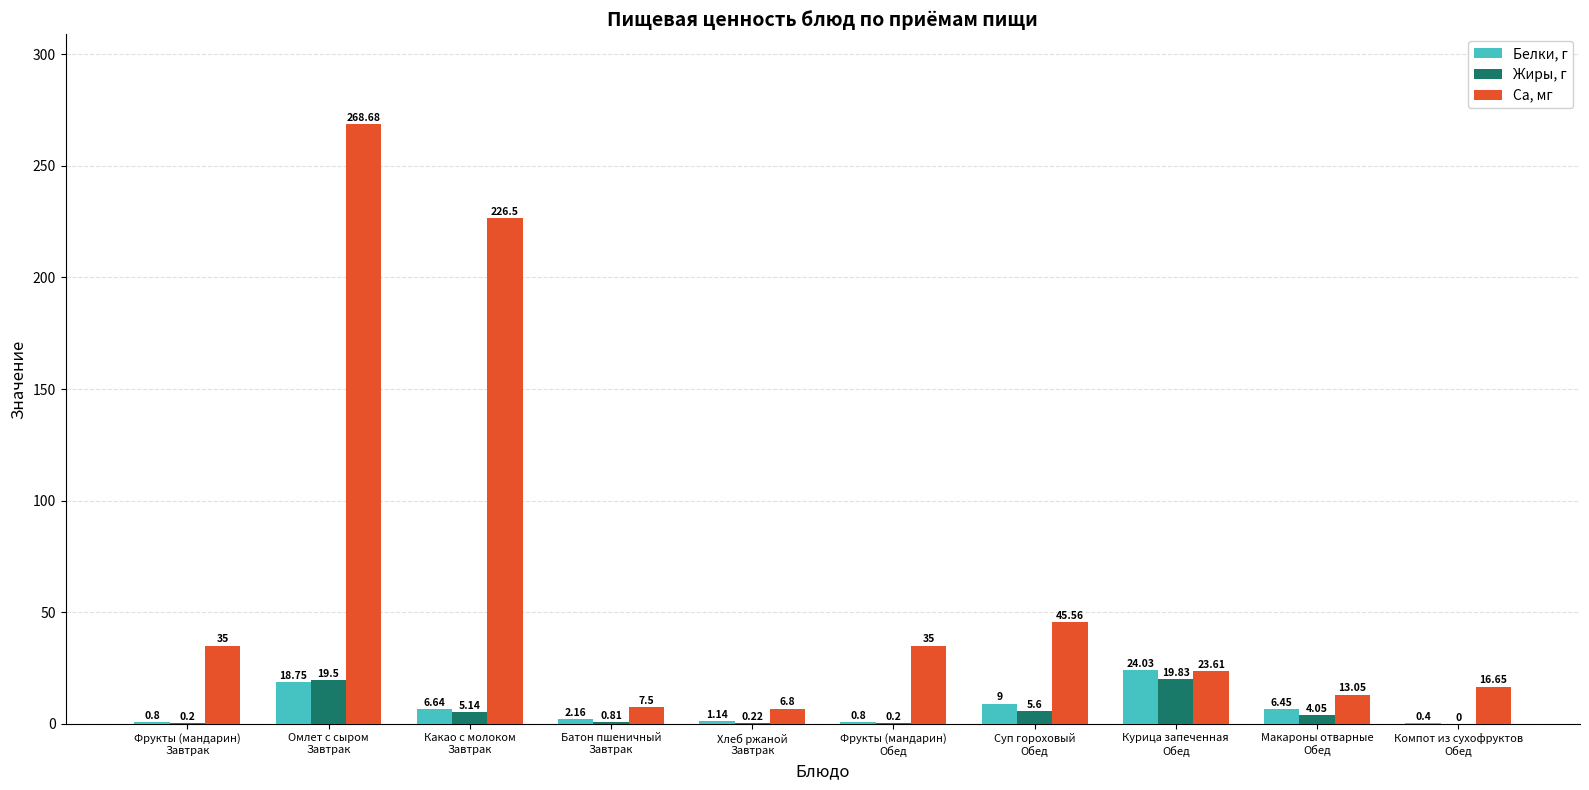

Which series has the largest total across all categories?

Ca, мг